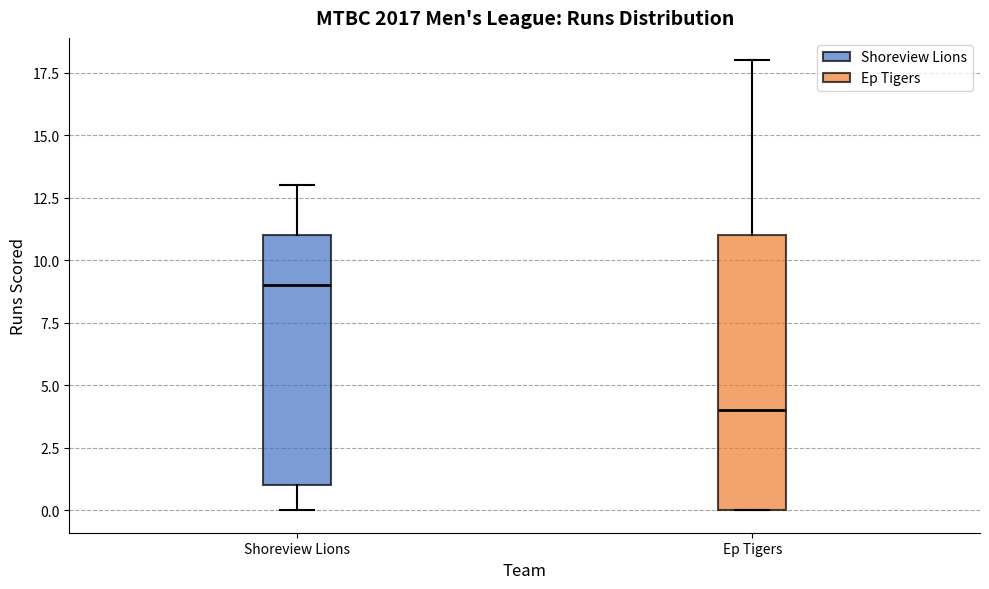

Reading left to right, read every box against the y-axis: the position of its median line, the range the box covers, and the ends of its whiskers. The values are not printed on the chart, so give them approximately, as read against the axis.

Shoreview Lions: median 9, box 1 to 11, whiskers 0 to 13
Ep Tigers: median 4, box 0 to 11, whiskers 0 to 18